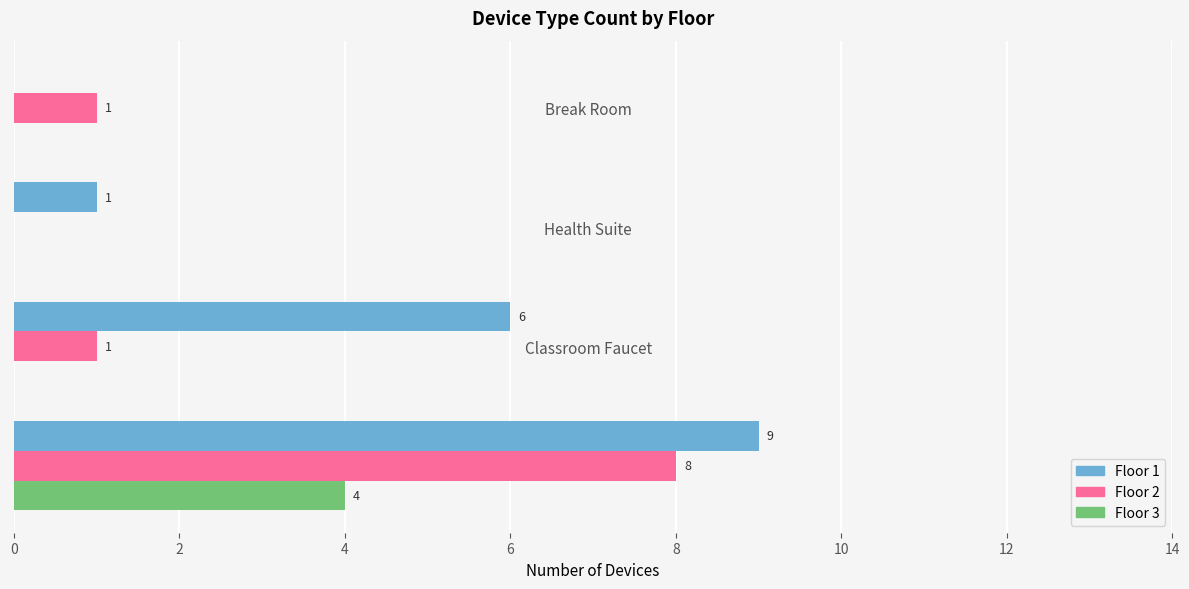

How many series are shown in this chart?

3